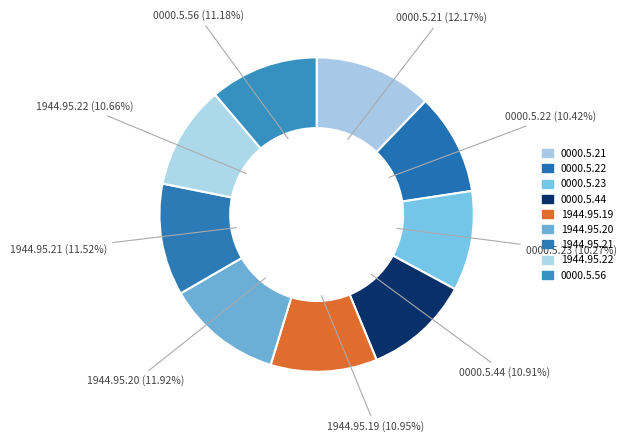

True or false: 0000.5.23 accounts for 4% of the total.

False